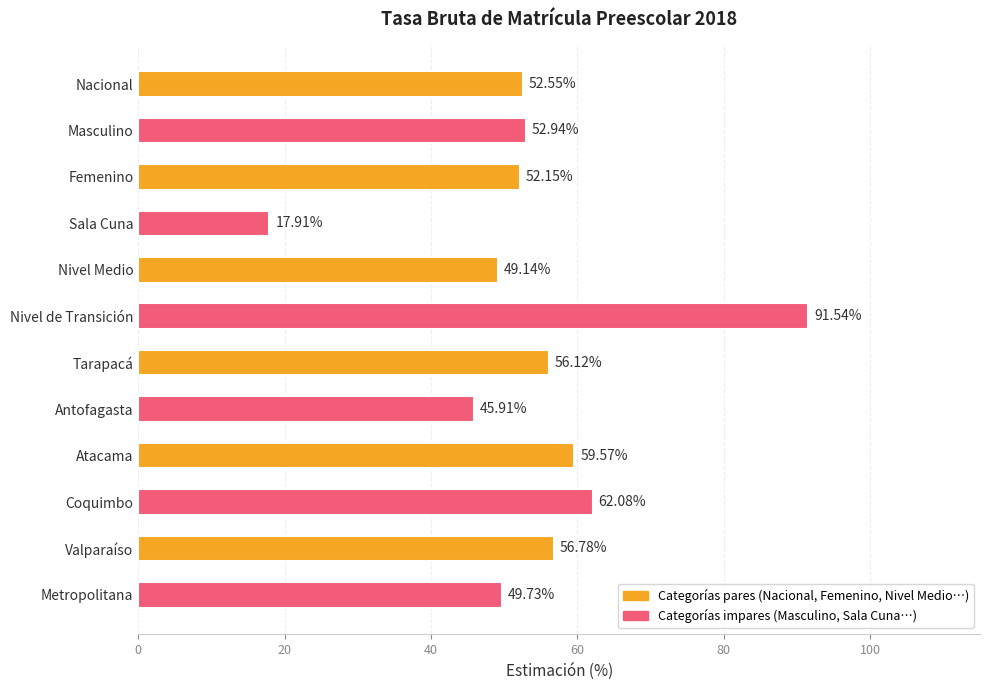

What is the sum of all values?

646.4